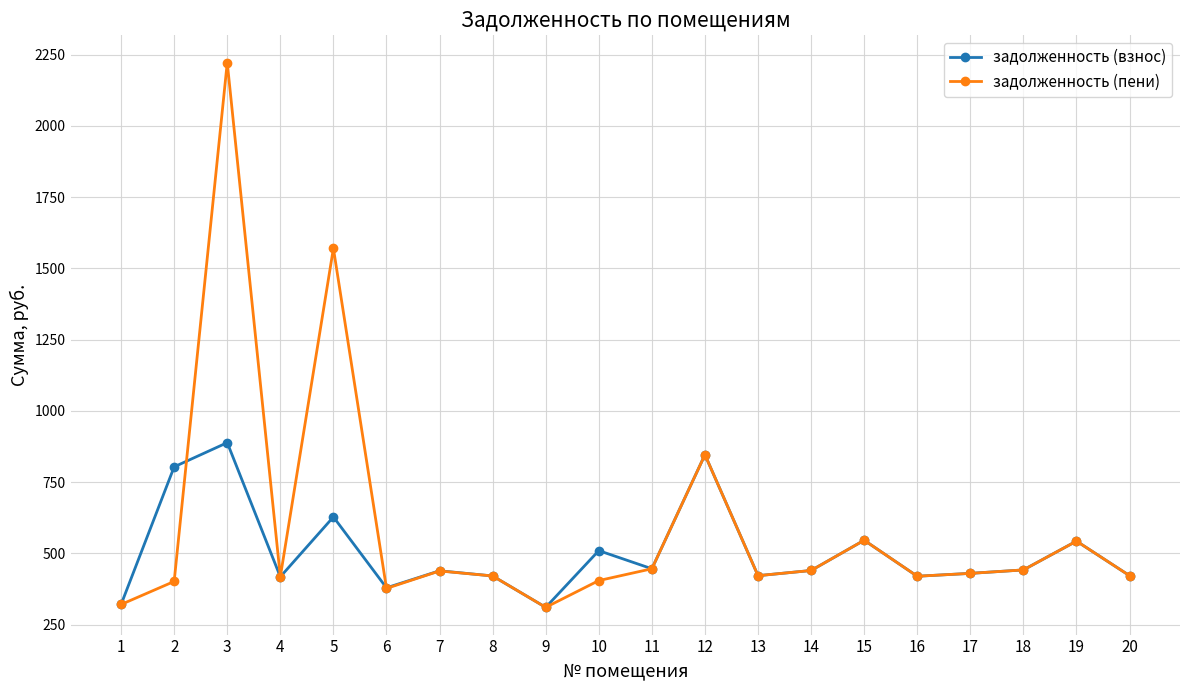

At which category does задолженность (пени) reach its first local valley?

4